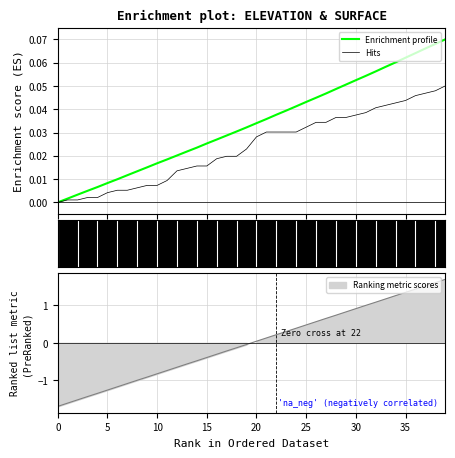

Is it true that Hits equals 0.0 at 10?

False